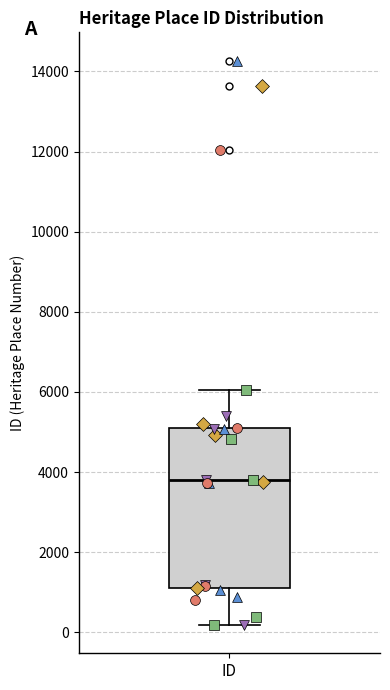

Read this box plot against the y-axis: the position of the median line, the range covered by the box, and the ends of both whiskers. The values are not printed on the chart, so give them approximately, as read against the axis.

median 3800, box 1200 to 5000, whiskers 200 to 6000